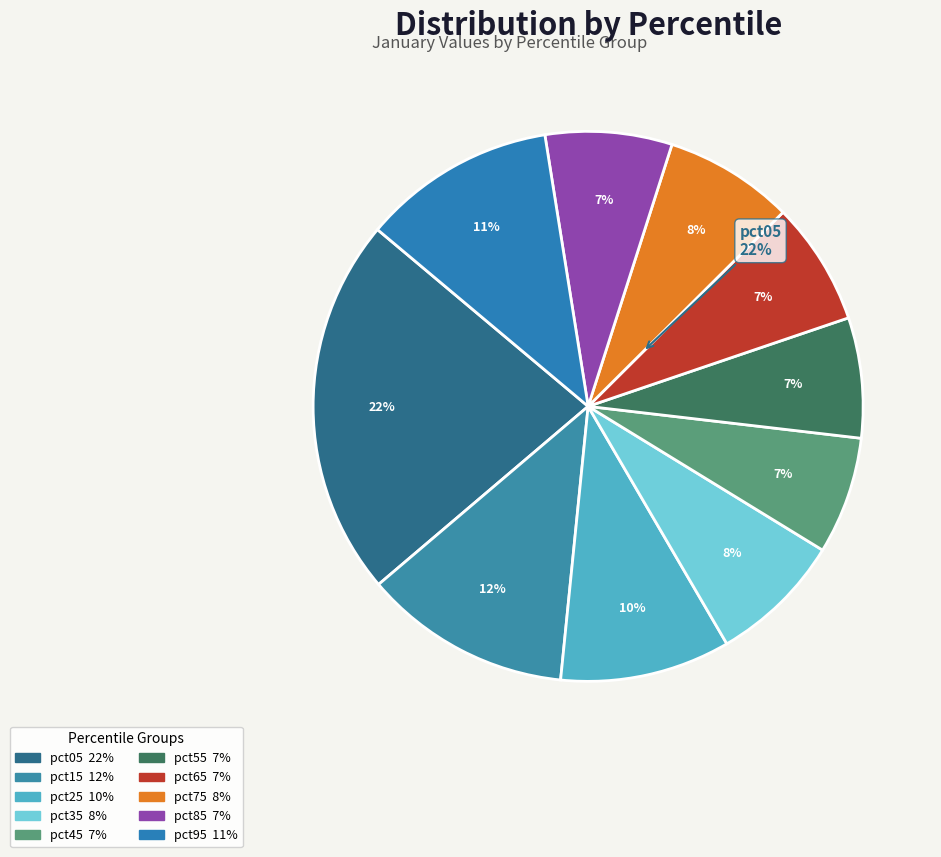

Which slice is the largest?

pct05